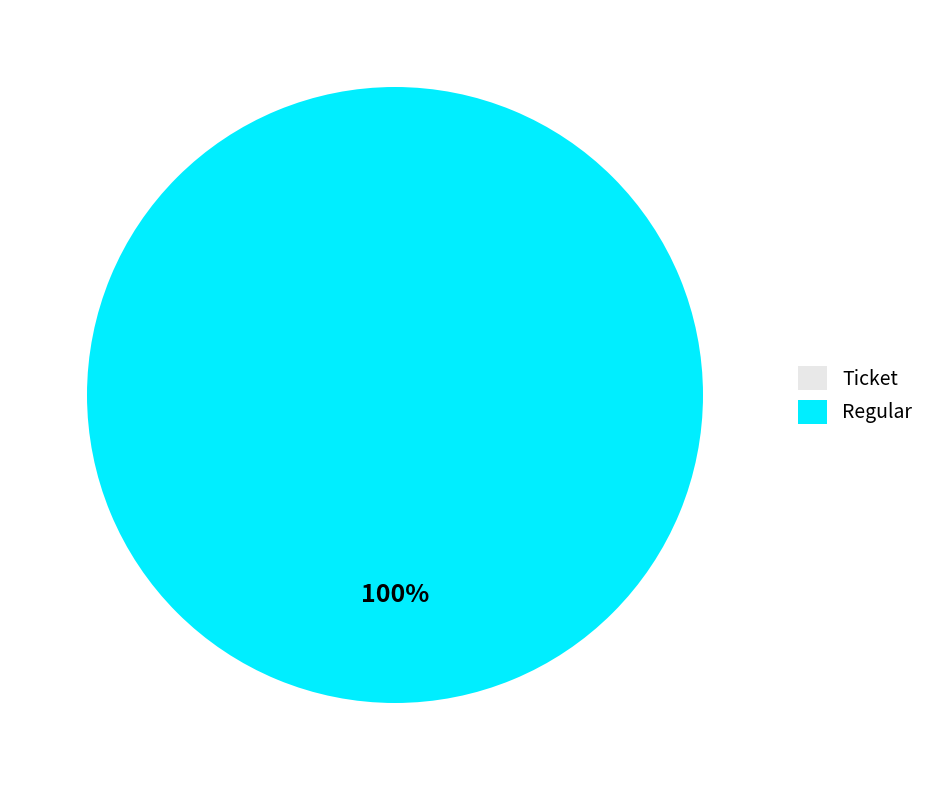

Count the number of slices in the pie.

2